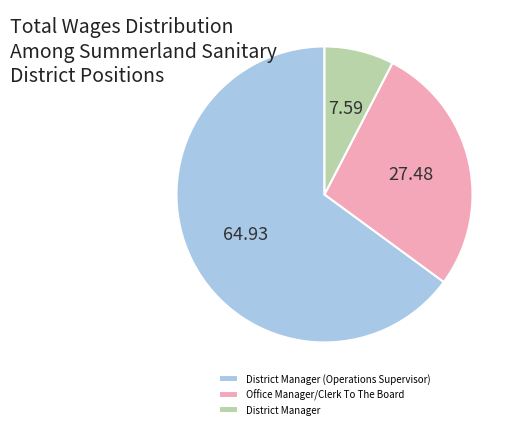

Combined, do District Manager (Operations Supervisor) and Office Manager/Clerk To The Board account for over 50%?

Yes